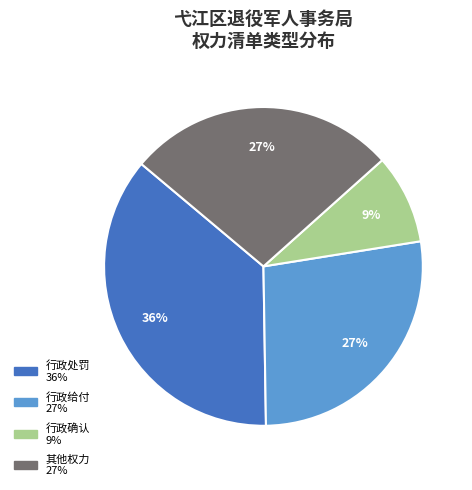

Is there a majority slice in this chart?

No